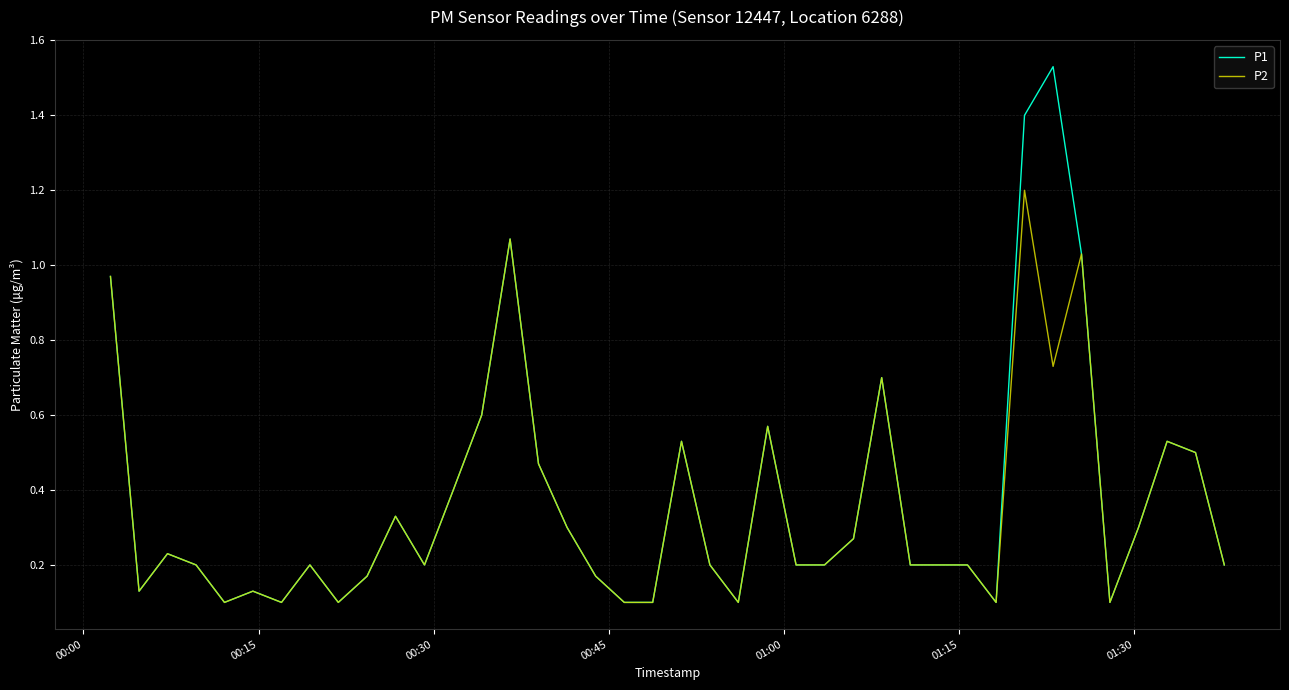

Rank the series by their maximum value, from lowest to highest.

P2, P1